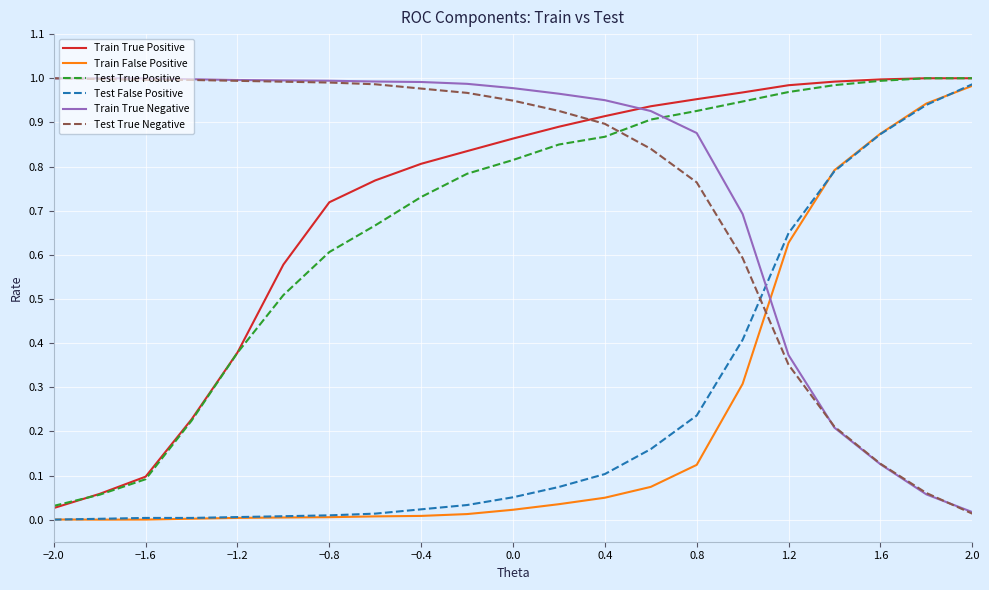

How many intersections are there between Train True Negative and Train False Positive?

1